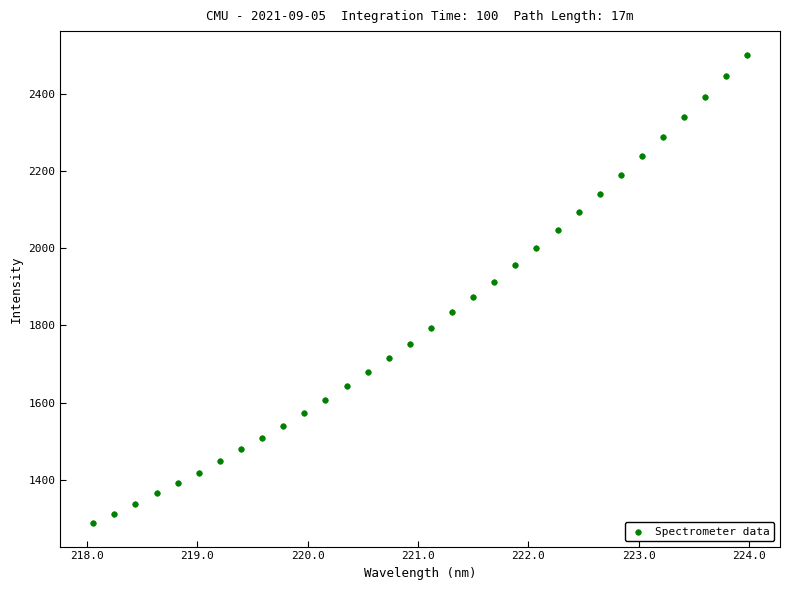

What is the range of Y values (max minus min)?

1214.1